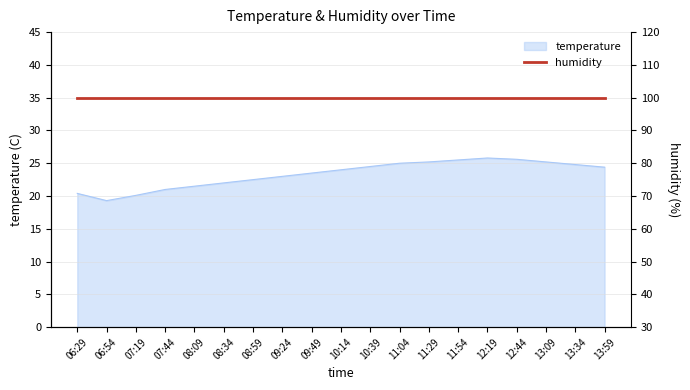

Does the chart display data point markers on the line(s)?

No